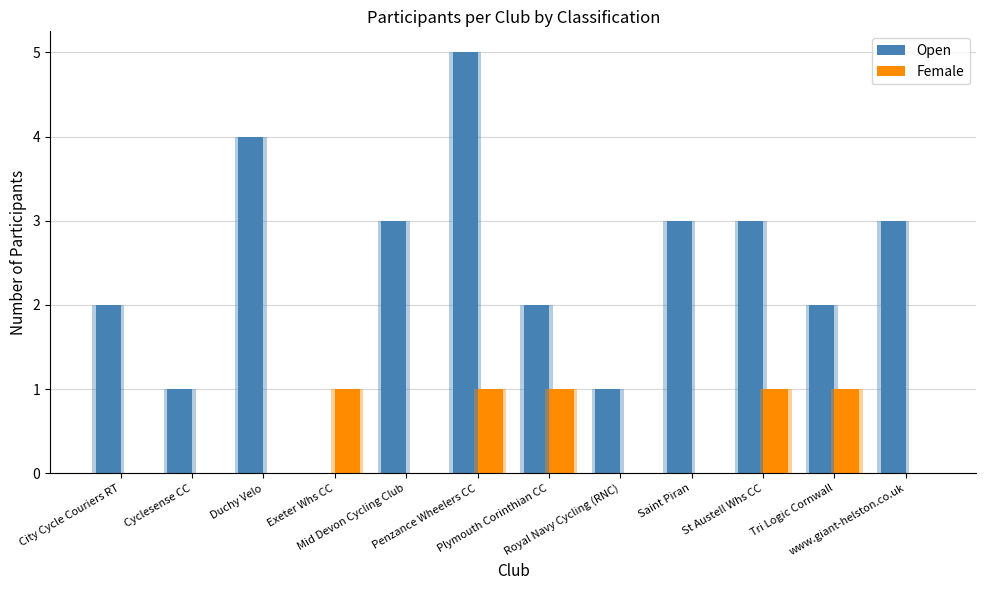

What is the difference between the second highest and second lowest values in the Female series?

1